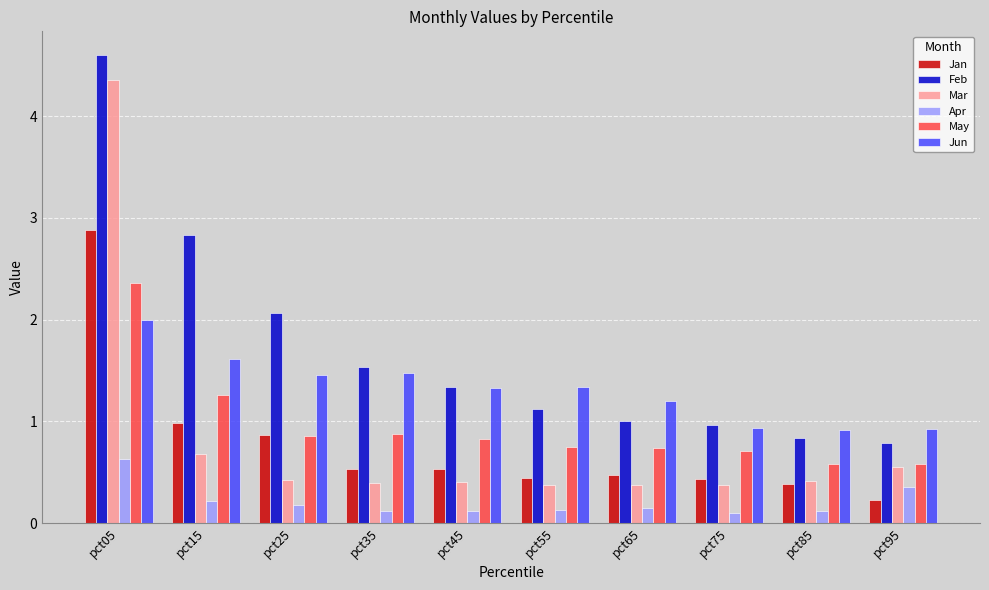

List the series in order of their peak value, highest first.

Feb, Mar, Jan, May, Jun, Apr